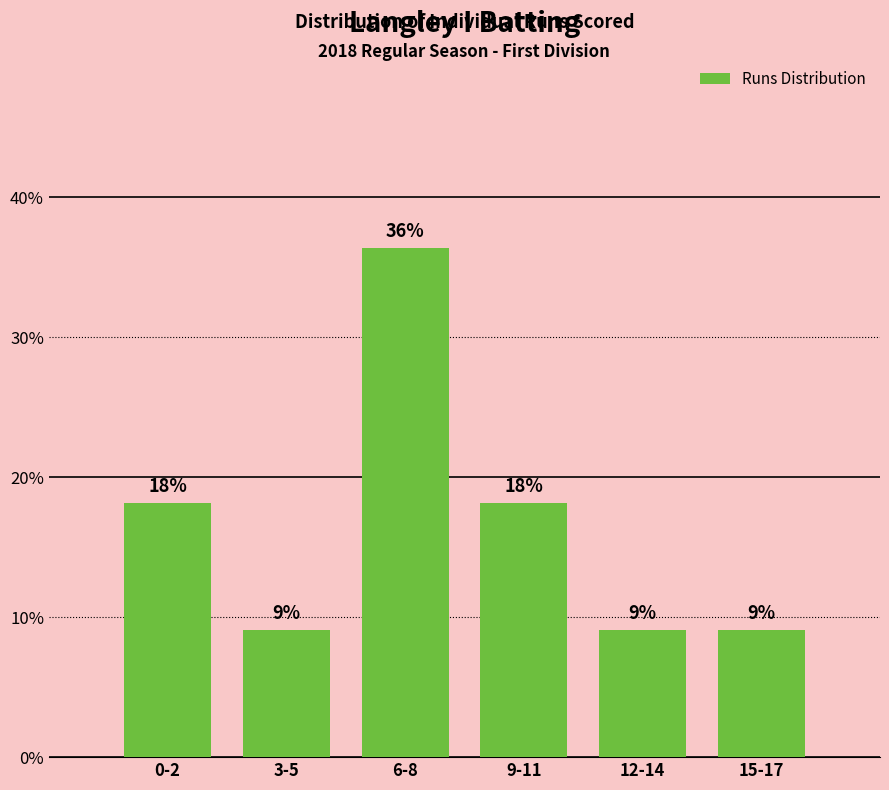

How many bars are there in total?

6